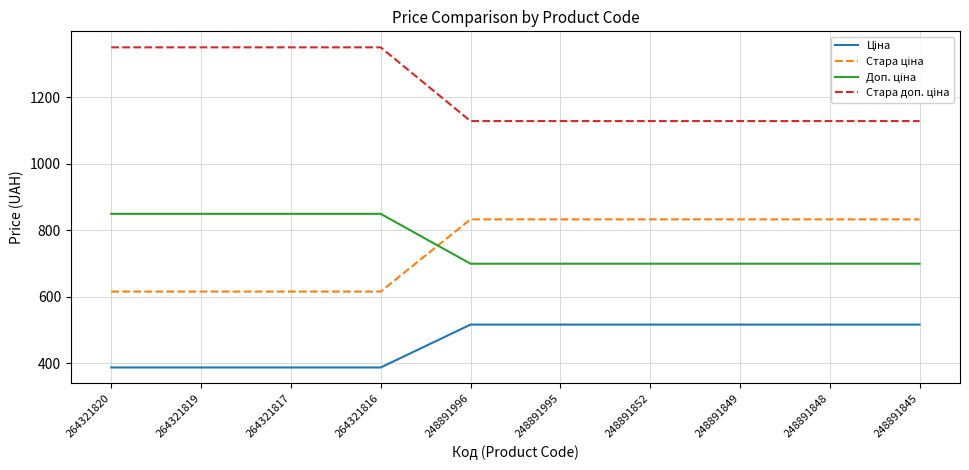

What is the total value across all series at 248891996?

3175.2